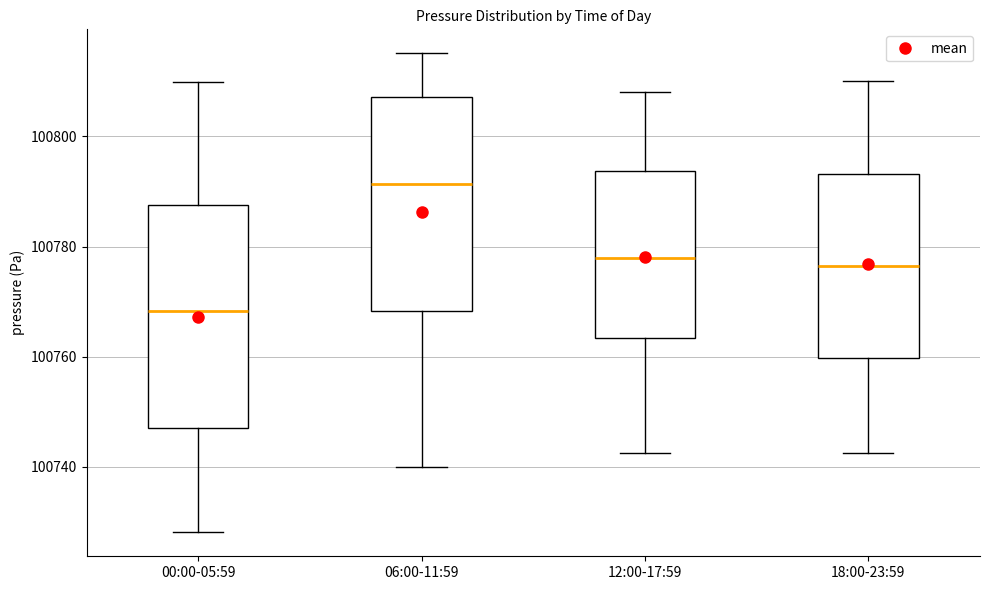

Which box's median line is the lowest?

00:00-05:59